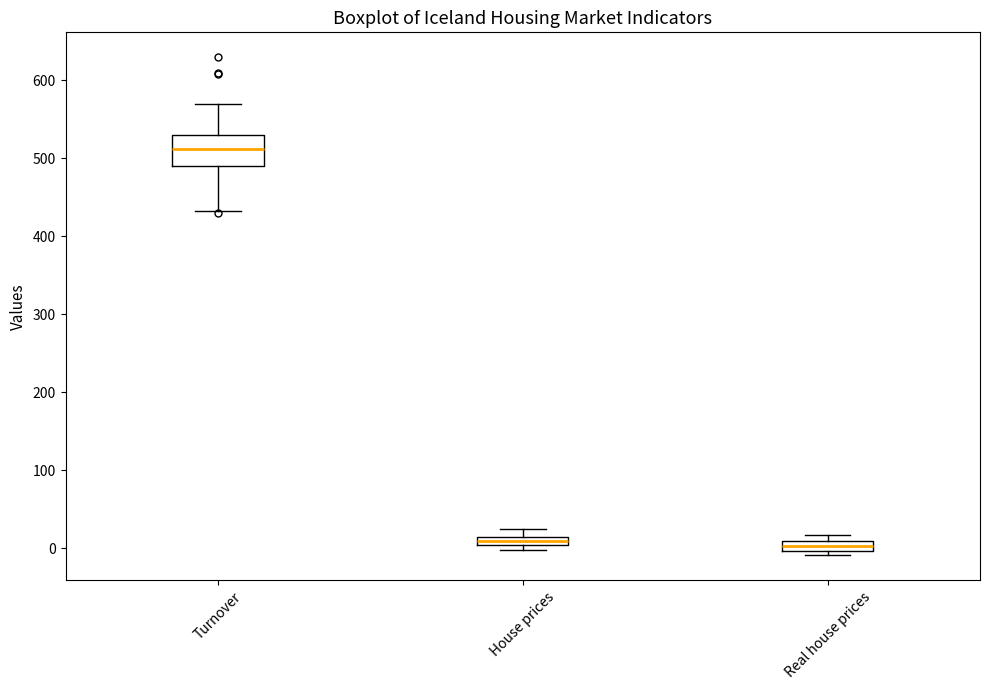

Where is the lower edge of the box for Real house prices on the y-axis? The values are not printed on the chart, so give them approximately, as read against the axis.

0